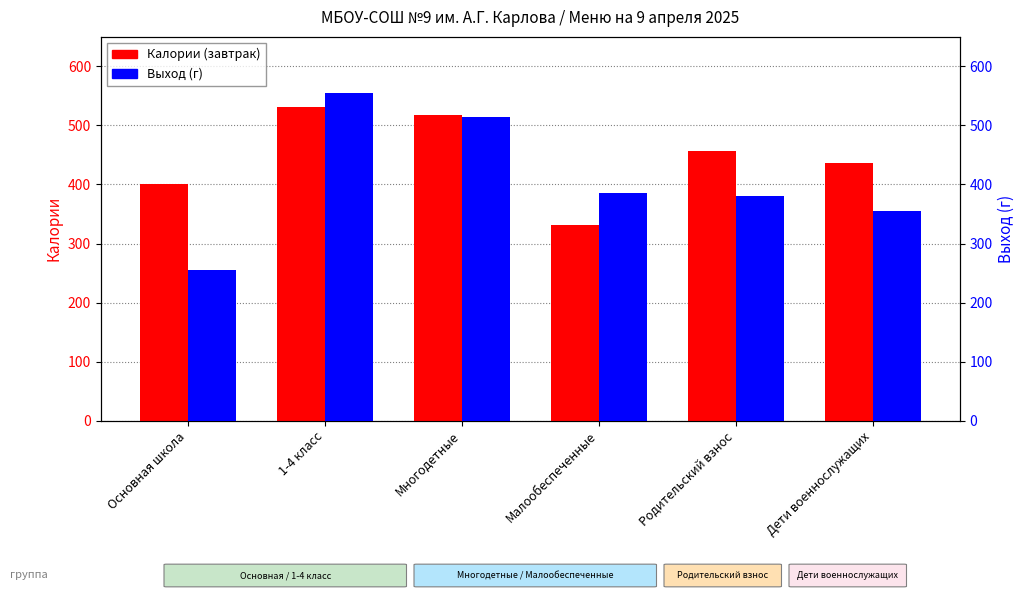

At which label does Калории (завтрак) reach its minimum?

Малообеспеченные